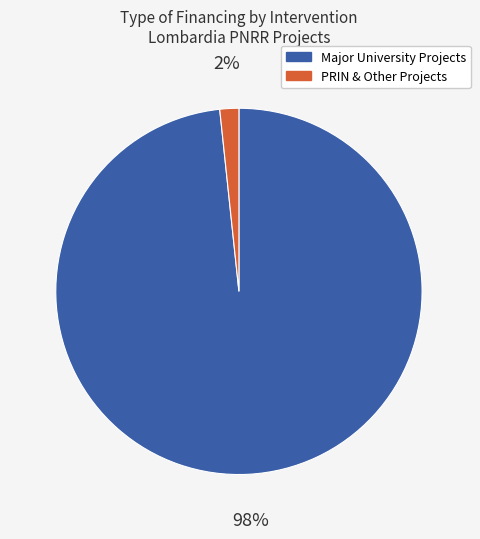

How many segments does this pie chart have?

2